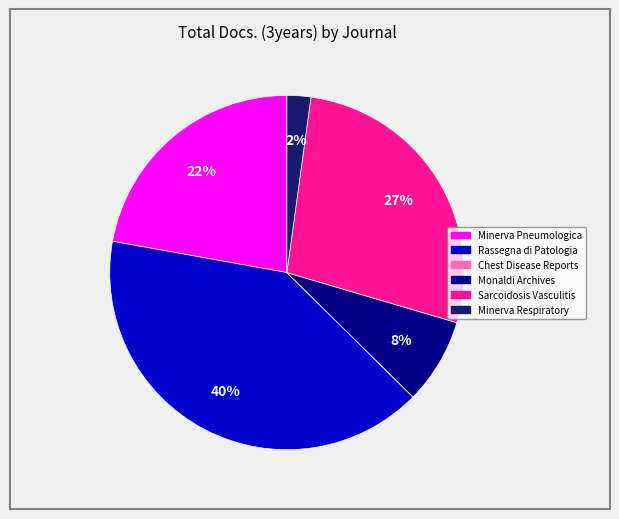

Does Sarcoidosis Vasculitis represent more than half of the total?

No